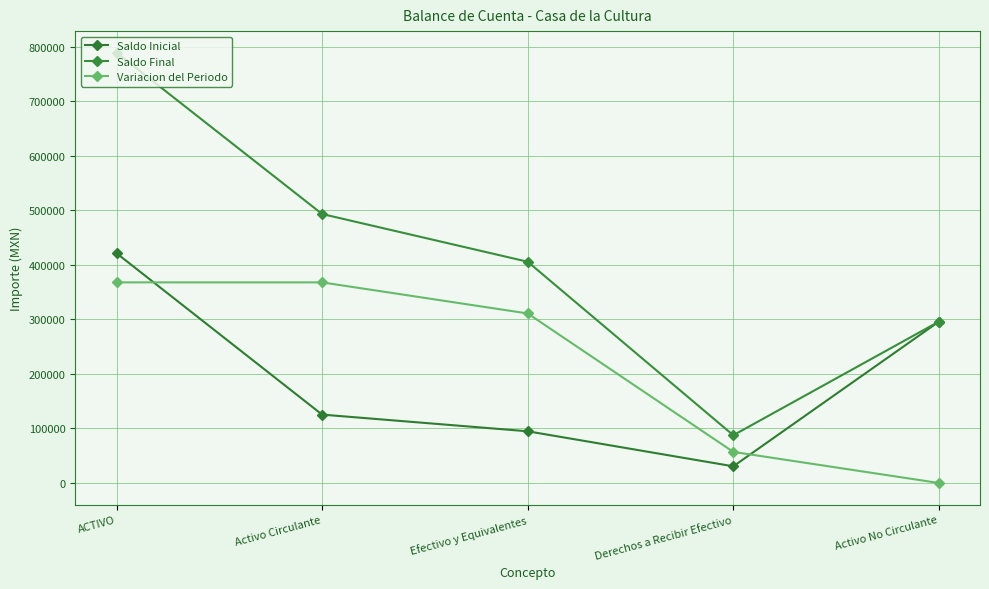

List the labels in order of Variacion del Periodo value, smallest first.

Activo No Circulante, Derechos a Recibir Efectivo, Efectivo y Equivalentes, ACTIVO, Activo Circulante